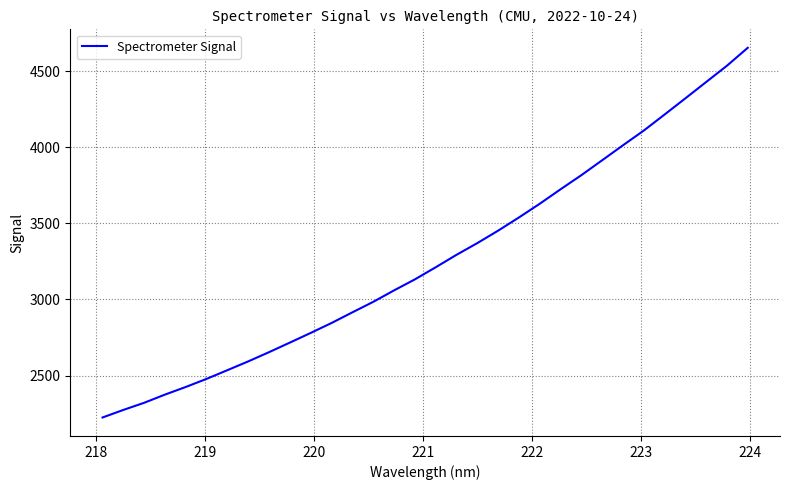

What is the greatest value displayed?

4652.7